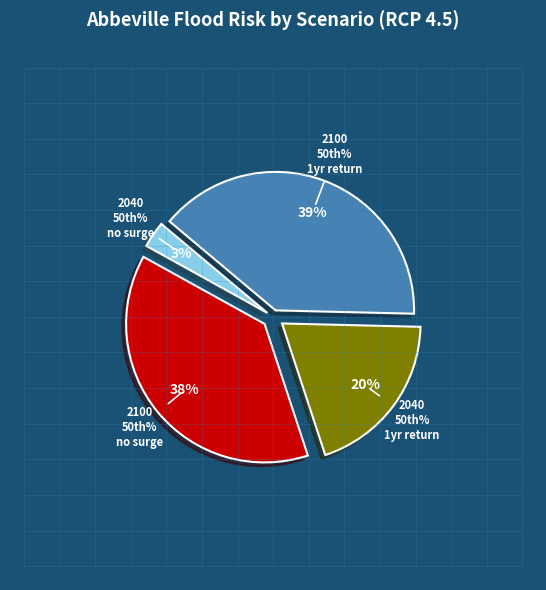

How many slices are in this pie chart?

4